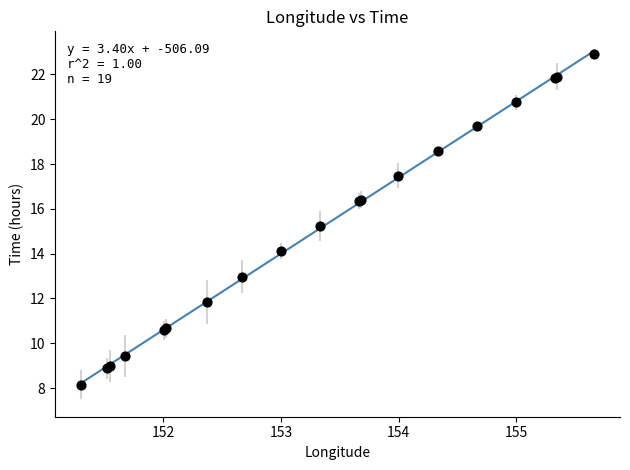

What Y value in the scatter plot is closest to 15?

15.2